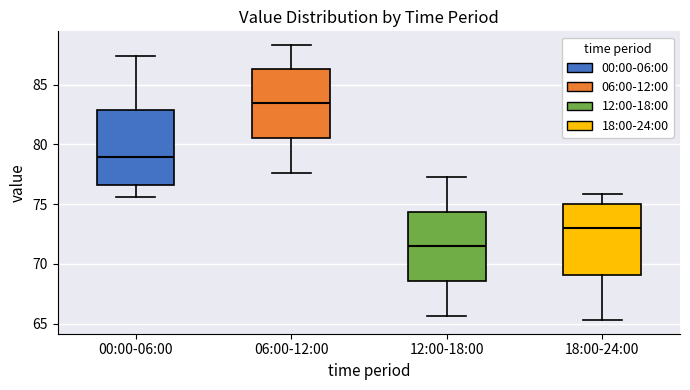

Which box's median line is the highest?

06:00-12:00